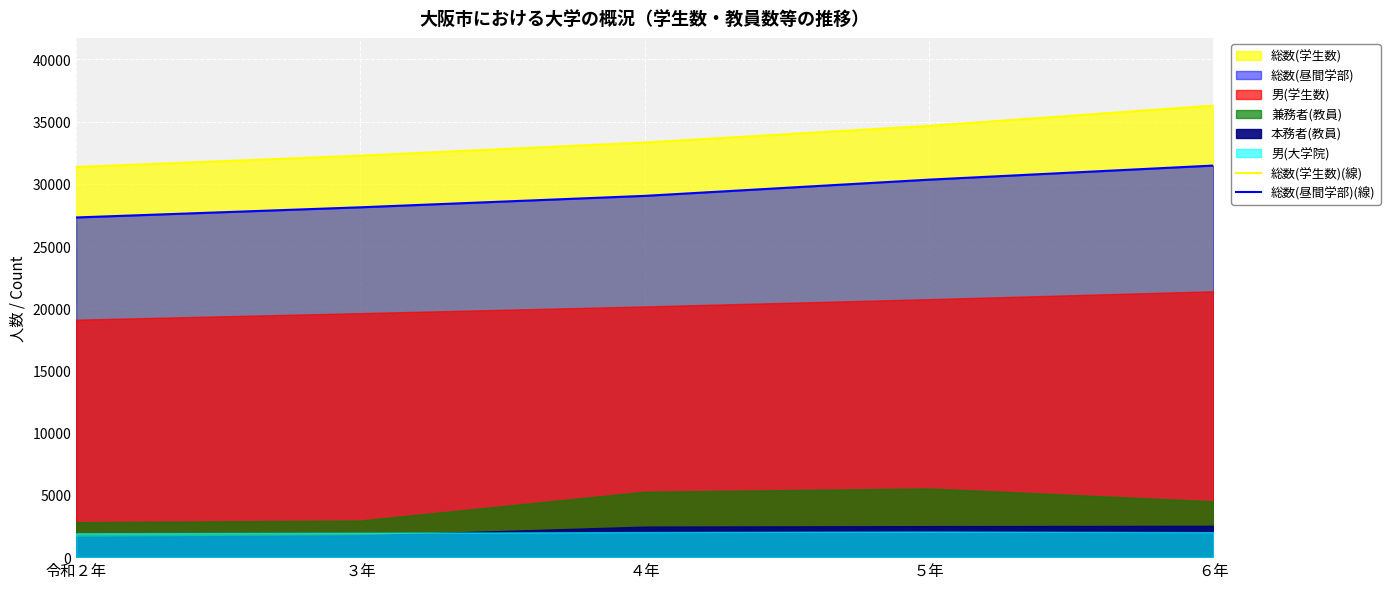

Is the value of 総数(昼間学部)(線) at ６年 greater than the value of 総数(学生数)(線) at ４年?

No